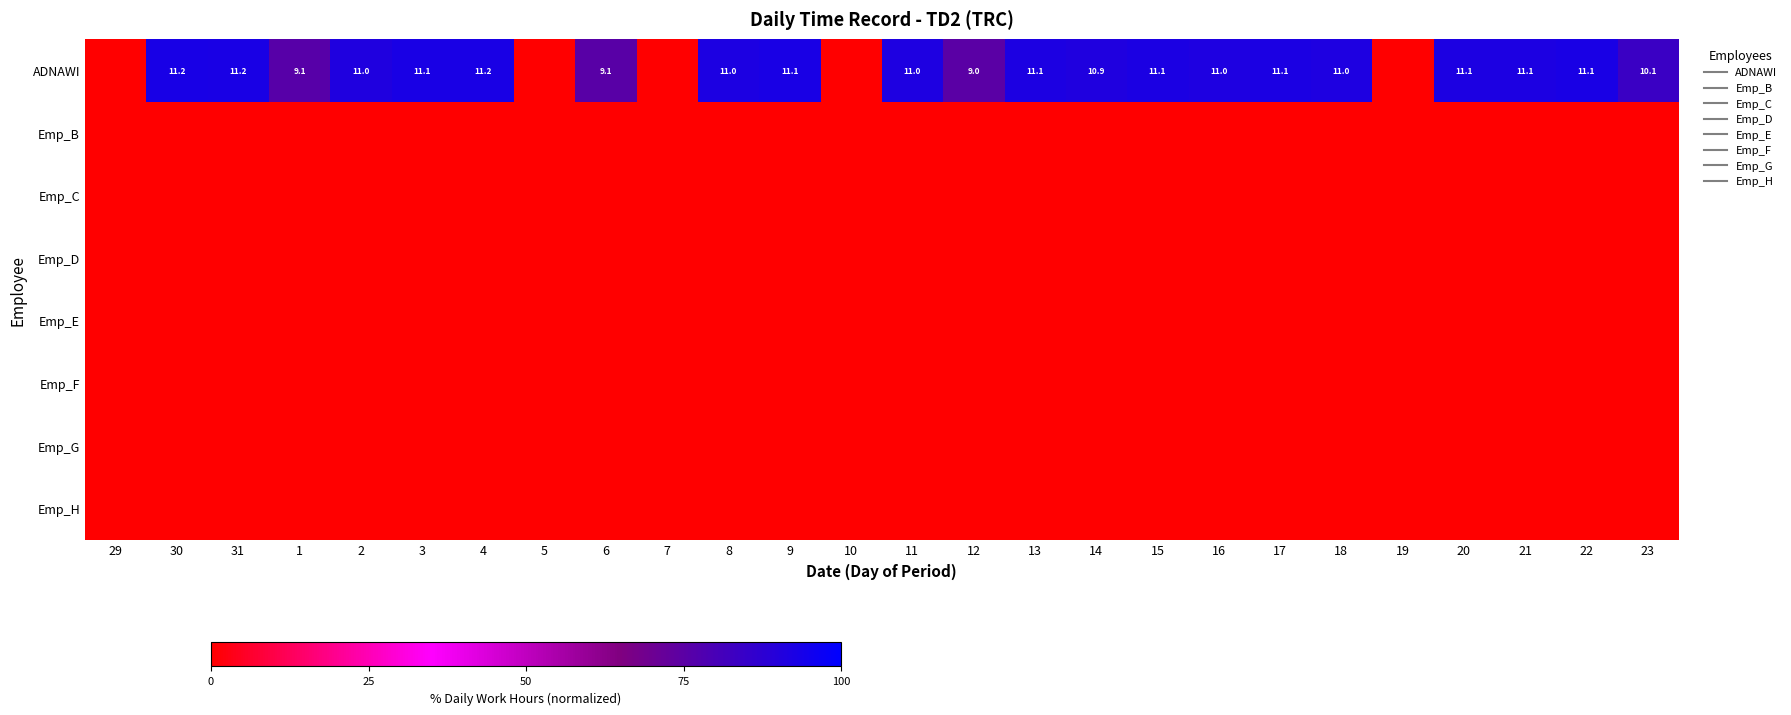

What is the difference between the highest and lowest values at 2?

91.3